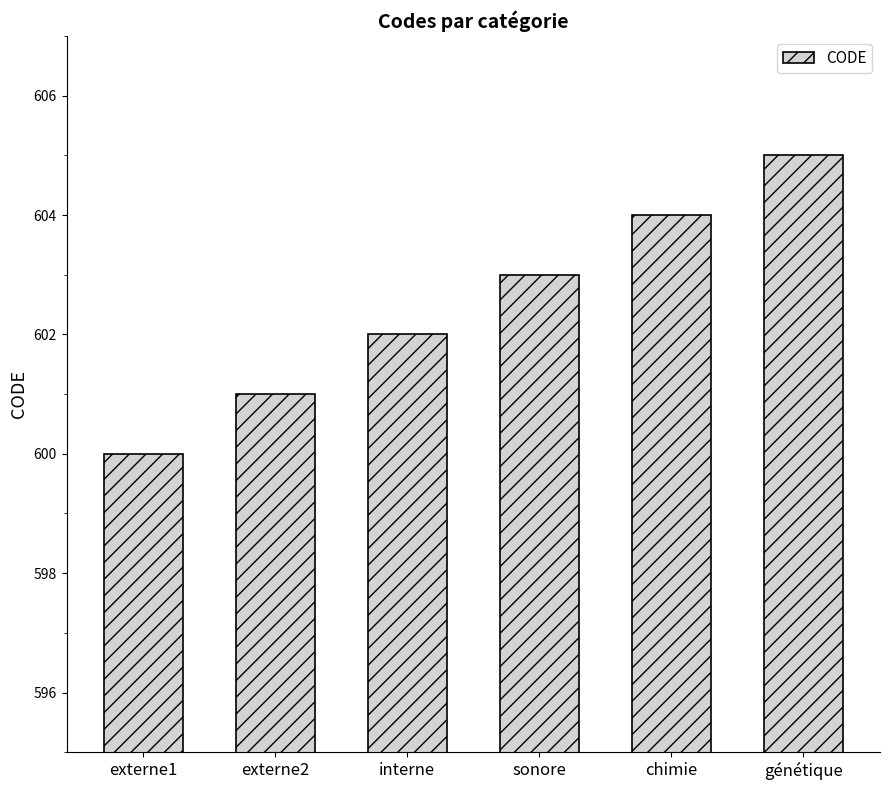

At which label is the value closest to 602?

interne